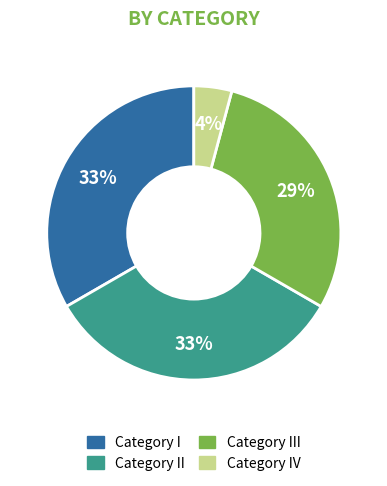

To the nearest percent, what is the difference between the largest and smallest slice percentages?

29%